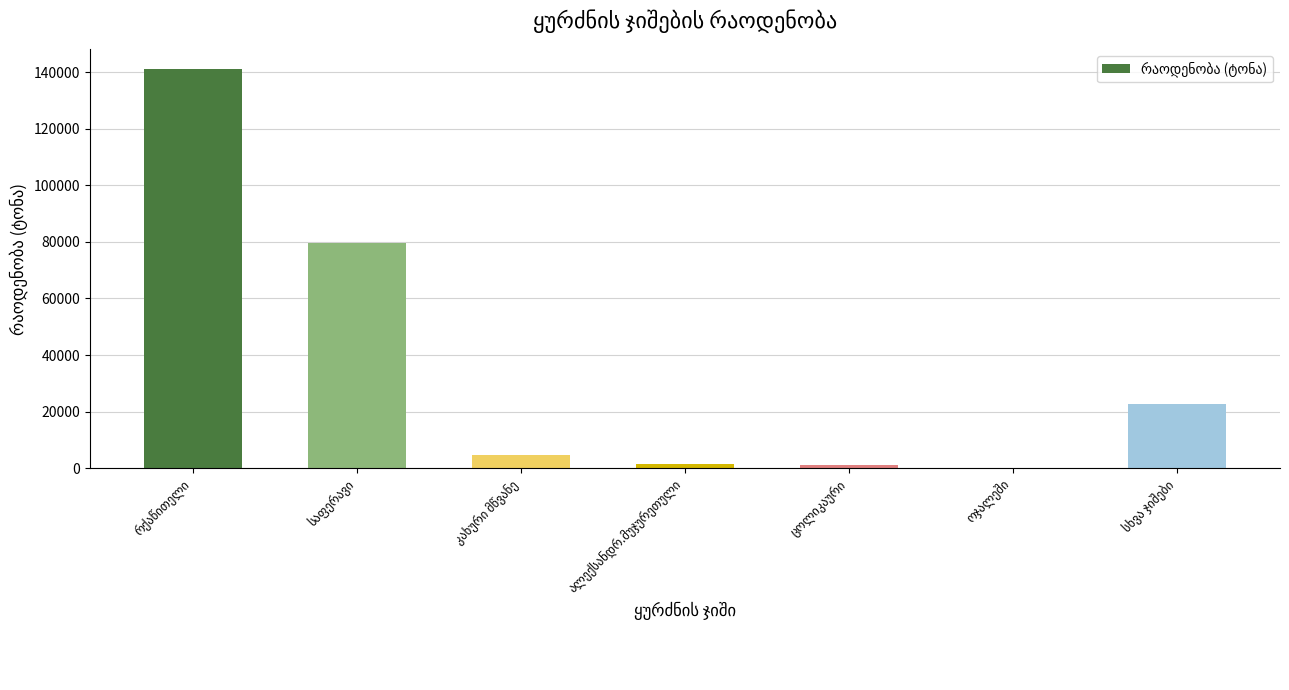

What is the sum of all values?

250790